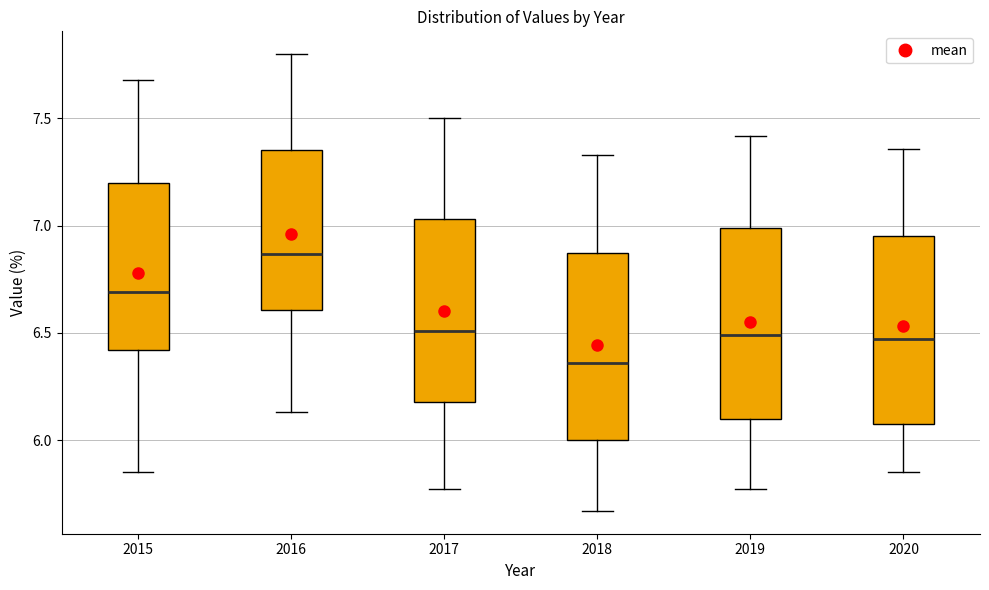

Which box has the lowest median line?

2018